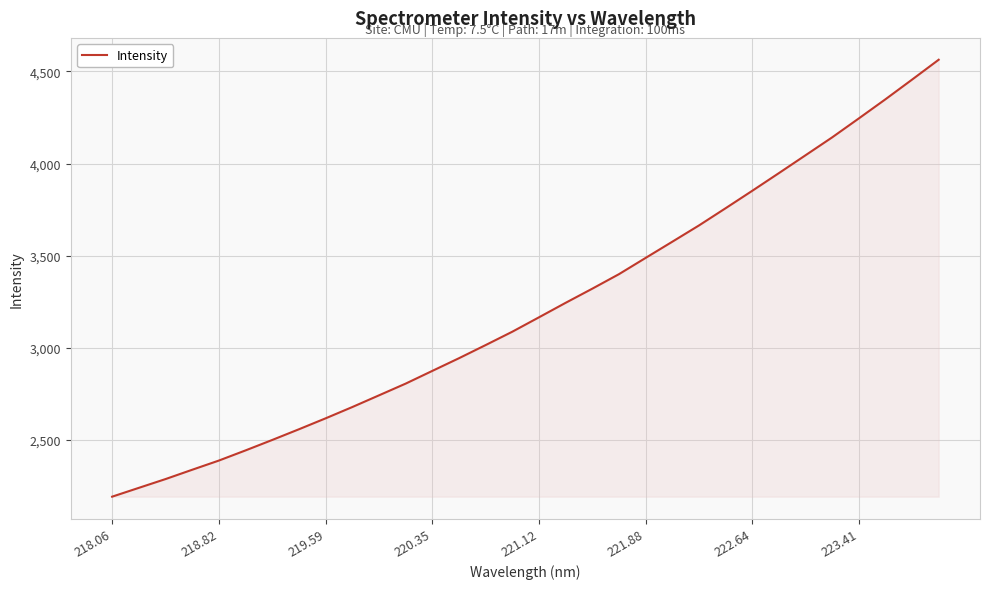

What is the maximum value shown in the chart?

4562.8